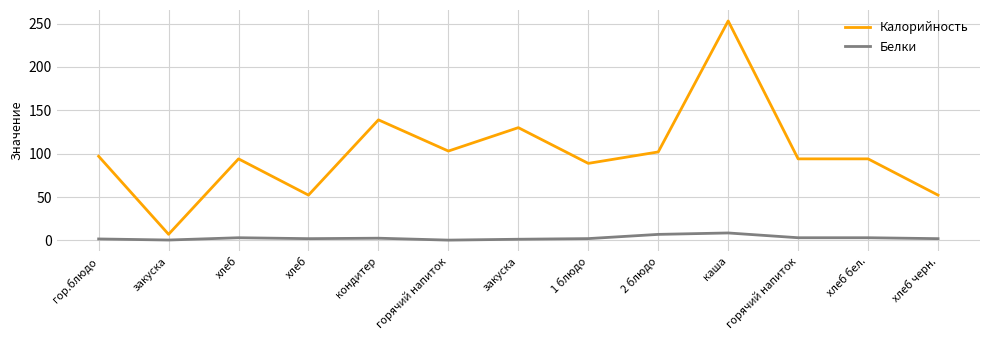

Reading left to right, extract all data points from this chart.

Калорийность: 97.0	7.0	94.0	52.2	139.0	103.0	130.0	88.8	102.0	253.1	94.0	94.0	52.2
Белки: 1.6	0.4	3.0	2.0	2.5	0.3	1.3	2.0	6.9	8.6	3.0	3.0	2.0